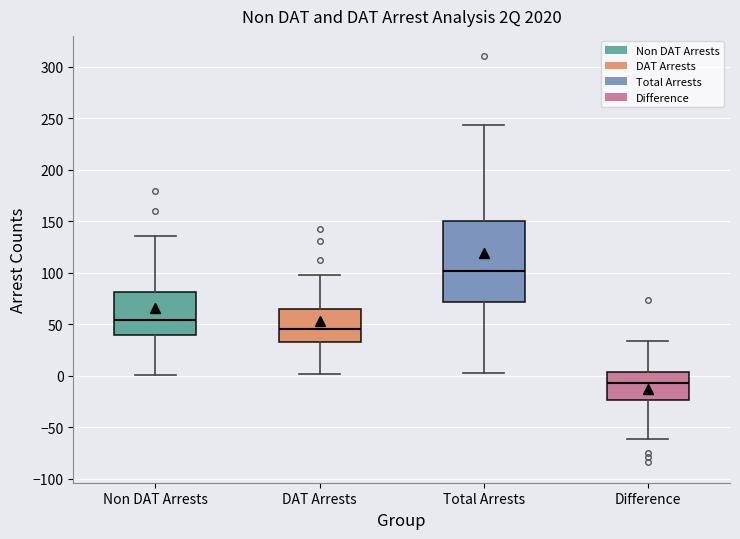

Reading left to right, read every box against the y-axis: the position of its median line, the range the box covers, and the ends of its whiskers. The values are not printed on the chart, so give them approximately, as read against the axis.

Non DAT Arrests: median 55, box 40 to 80, whiskers 0 to 135
DAT Arrests: median 45, box 35 to 65, whiskers 0 to 100
Total Arrests: median 100, box 70 to 150, whiskers 5 to 245
Difference: median -5, box -25 to 5, whiskers -60 to 35